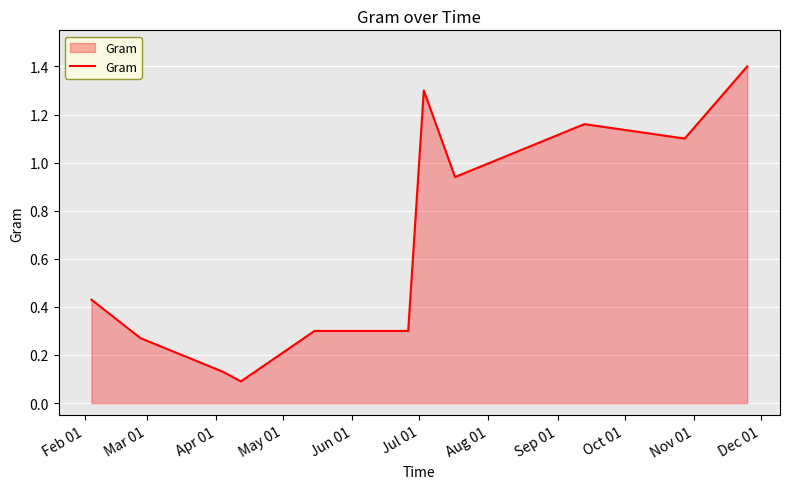

What is the difference between the maximum and minimum values?

1.3